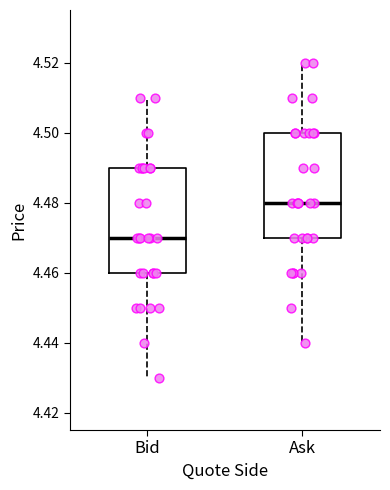

Reading left to right, read every box against the y-axis: the position of its median line, the range the box covers, and the ends of its whiskers. The values are not printed on the chart, so give them approximately, as read against the axis.

Bid: median 4.47, box 4.46 to 4.49, whiskers 4.43 to 4.51
Ask: median 4.48, box 4.47 to 4.50, whiskers 4.44 to 4.52